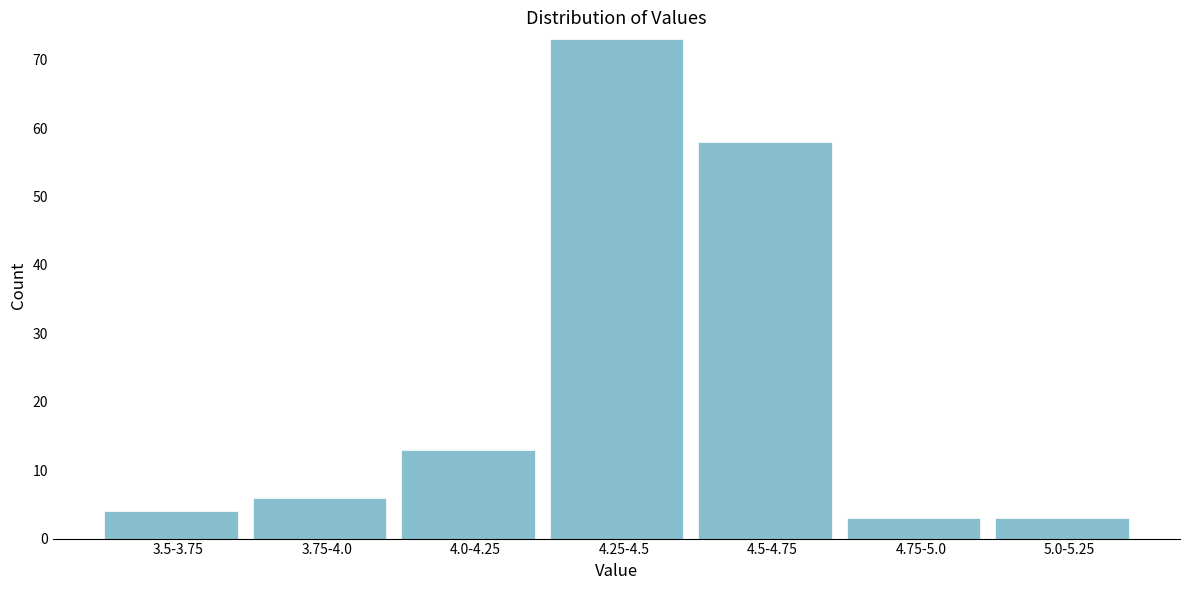

Reading left to right, list all the values displayed in this chart.

4	6	13	73	58	3	3